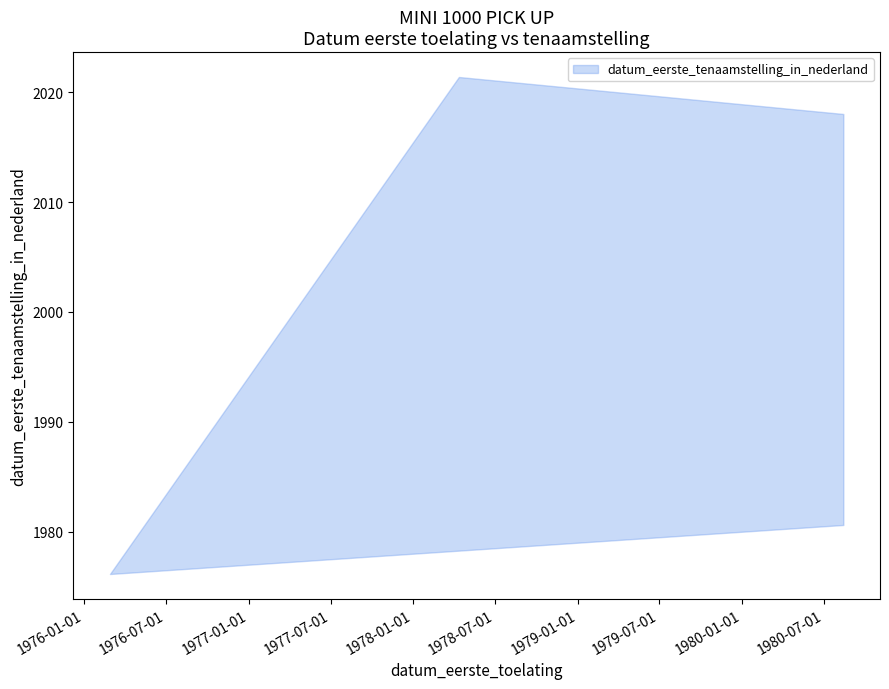

At which label does datum_eerste_tenaamstelling_in_nederland_upper first exceed 20180108?

19780412